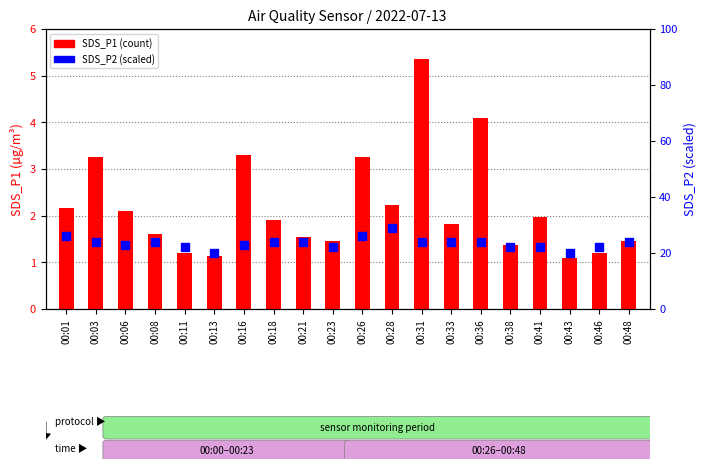

At which category is the sum across all series the highest?

00:28